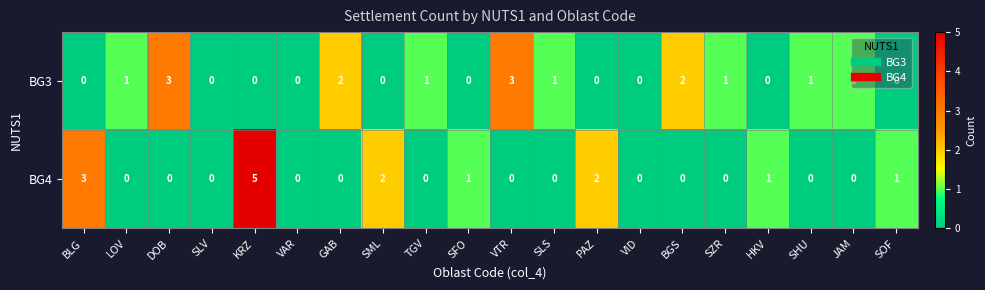

At TGV, list the series in order from largest to smallest.

BG3, BG4